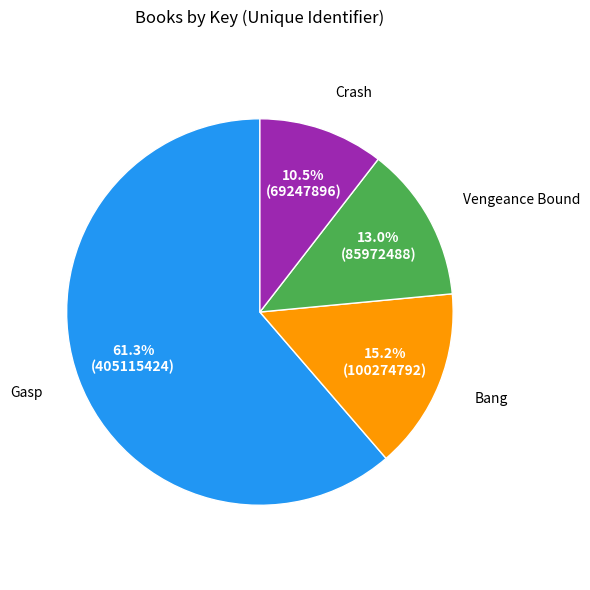

Is there any slice that represents more than half of the pie?

Yes